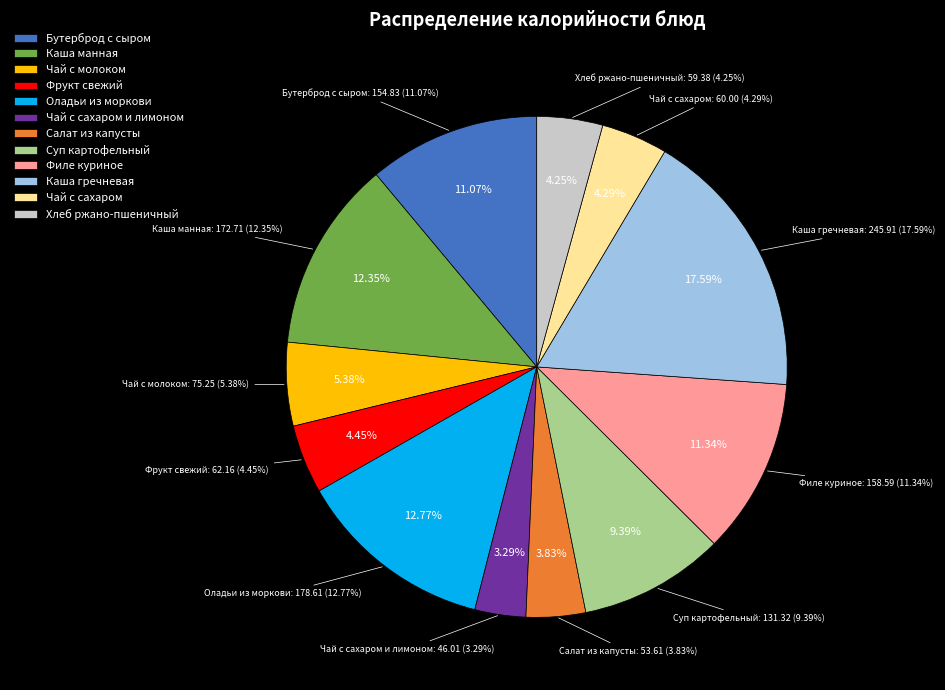

Does Хлеб ржано-пшеничный account for over 50% of the chart?

No